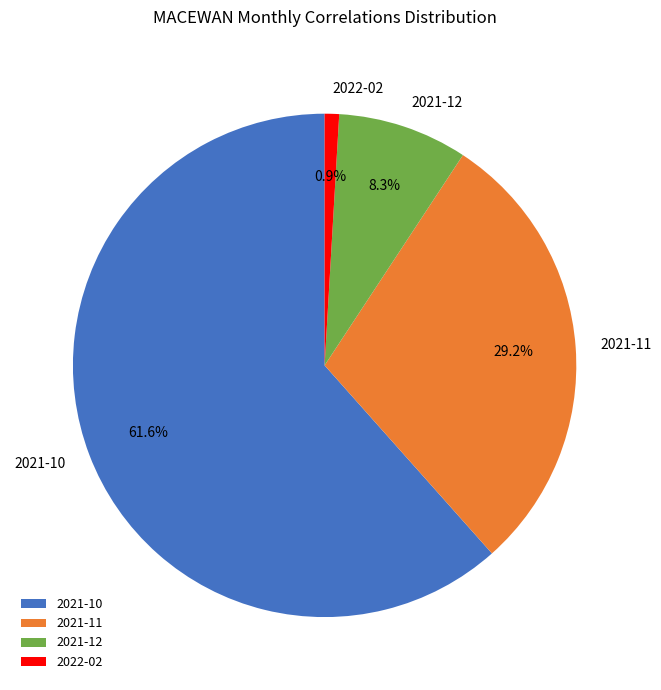

How many slices are in this pie chart?

4